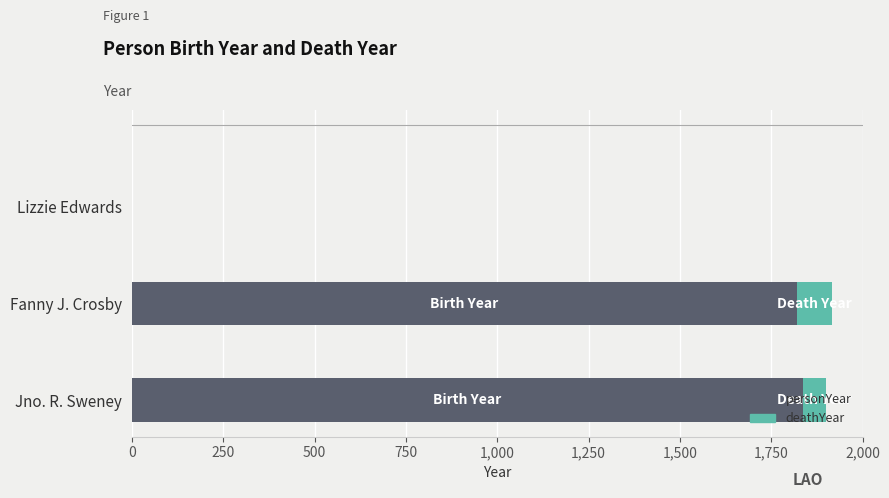

The value of personYear at Jno. R. Sweney is 2580. True or false?

False